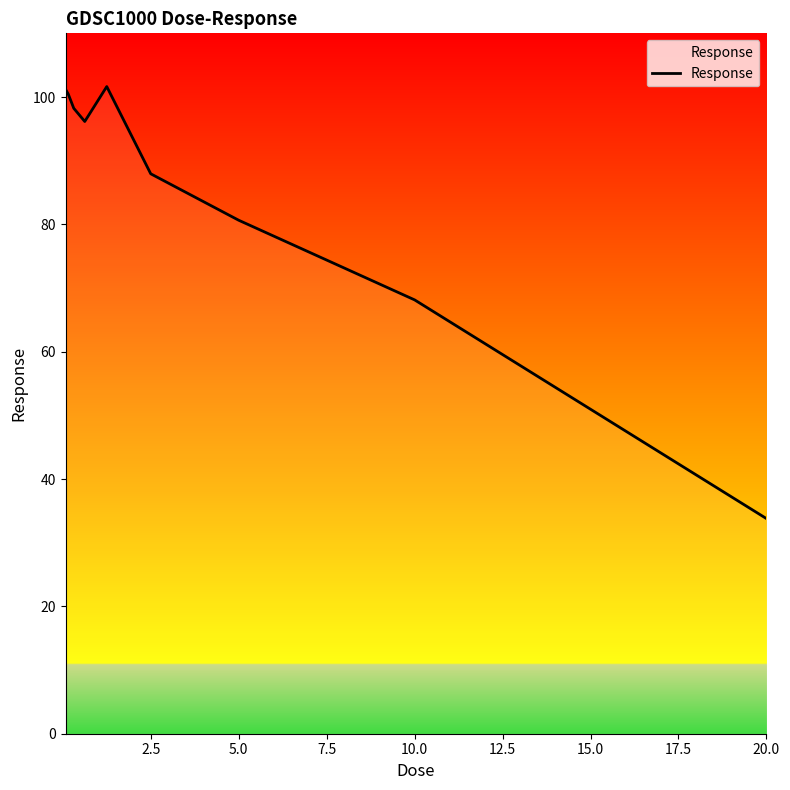

What is the smallest value displayed?

33.8